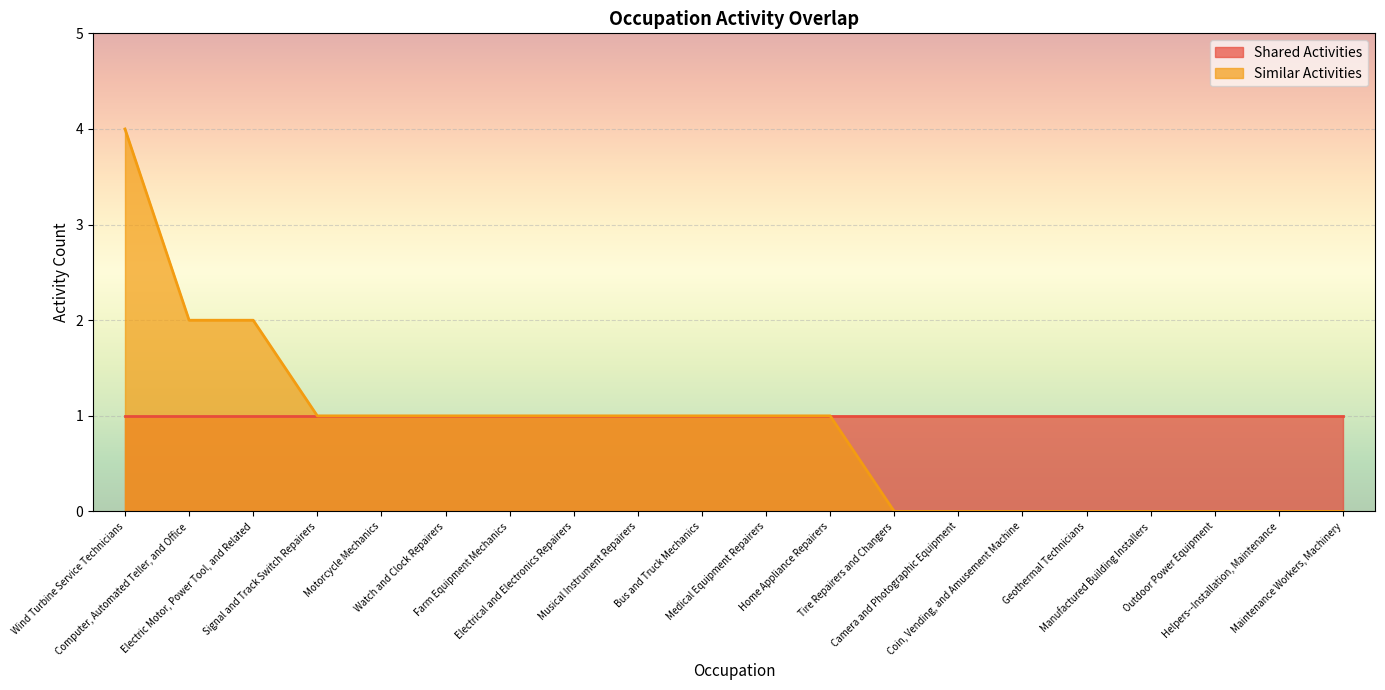

How many data points are above 1?

3